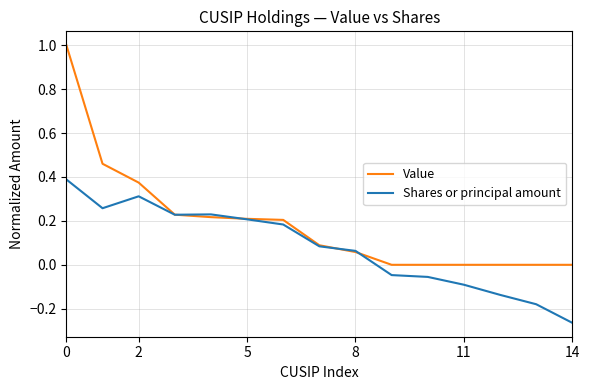

In Shares or principal amount, how many points are lower than both neighbors (excluding endpoints)?

2